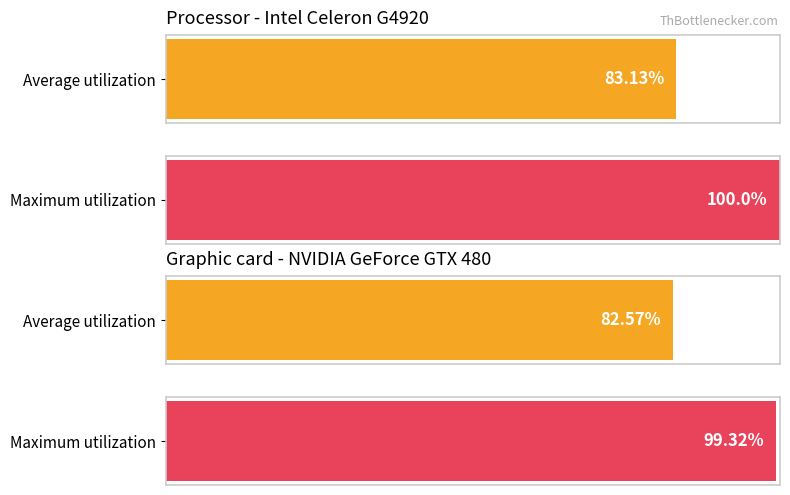

What is the difference between the Average utilization values at 16 and 21?

0.5